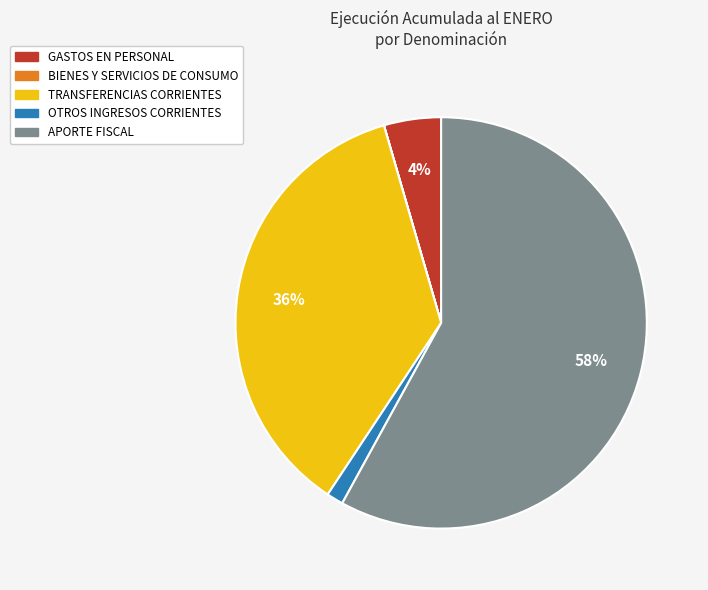

Which slice is the largest?

APORTE FISCAL